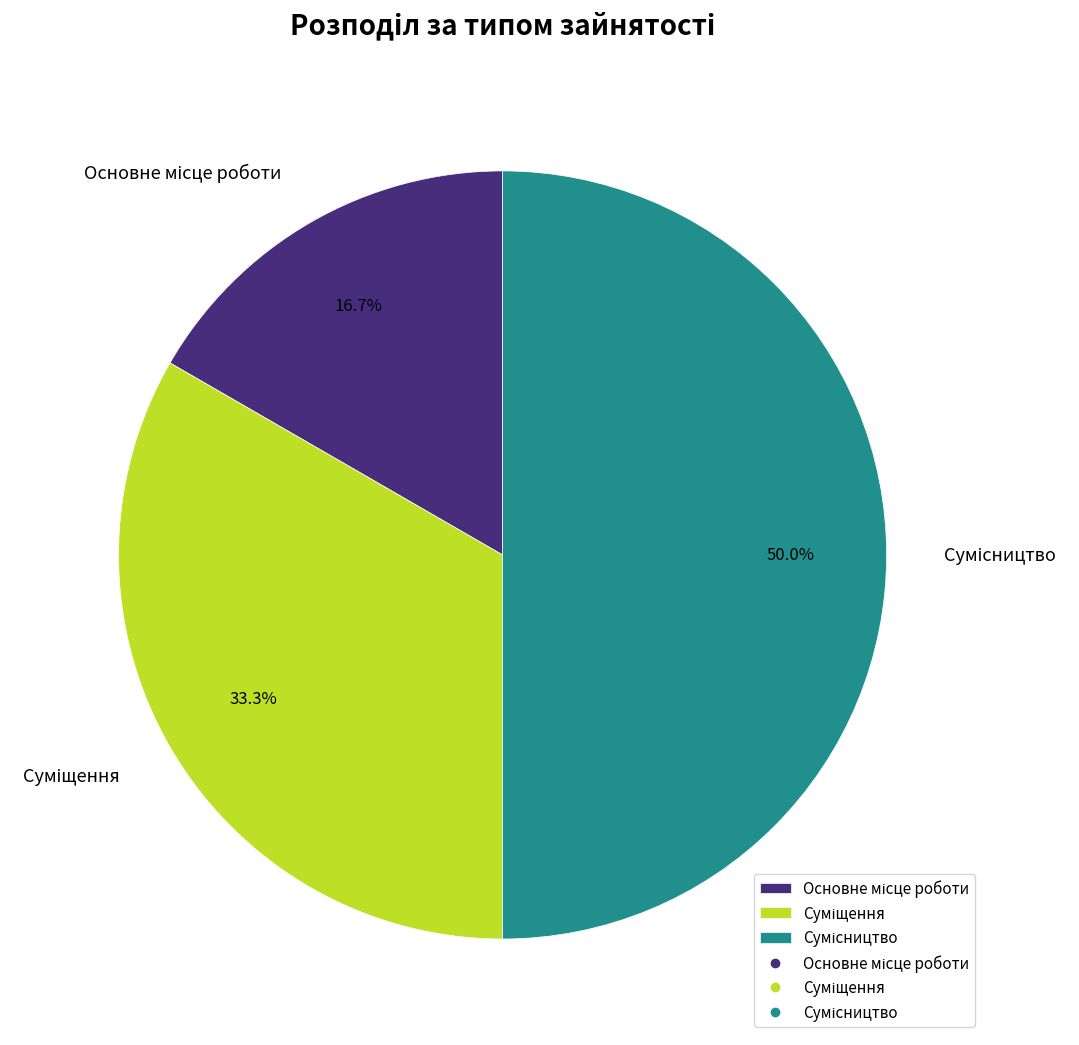

To the nearest percent, what is the average slice percentage?

33%